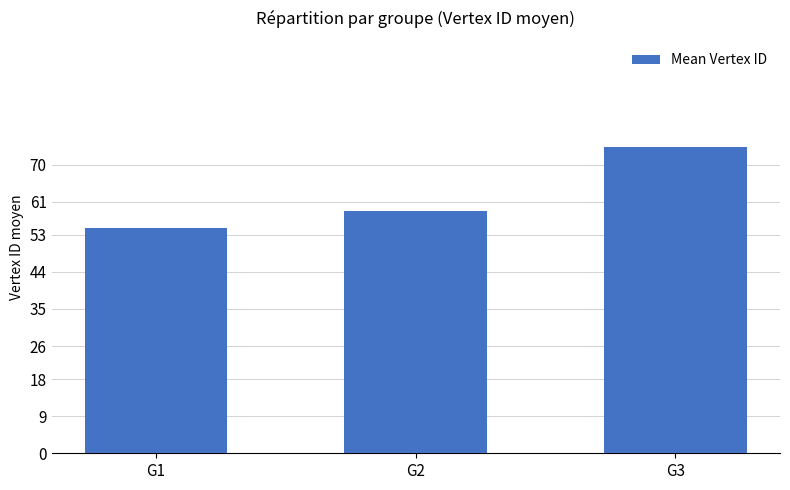

Are the bars horizontal?

No